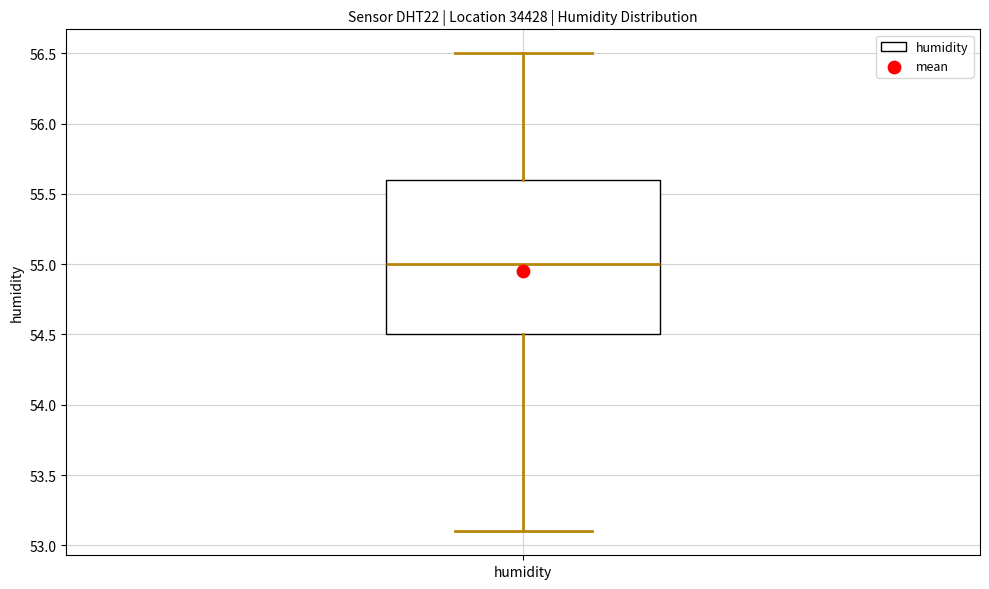

Where does the median line of the box for humidity sit on the y-axis? The values are not printed on the chart, so give them approximately, as read against the axis.

55.0